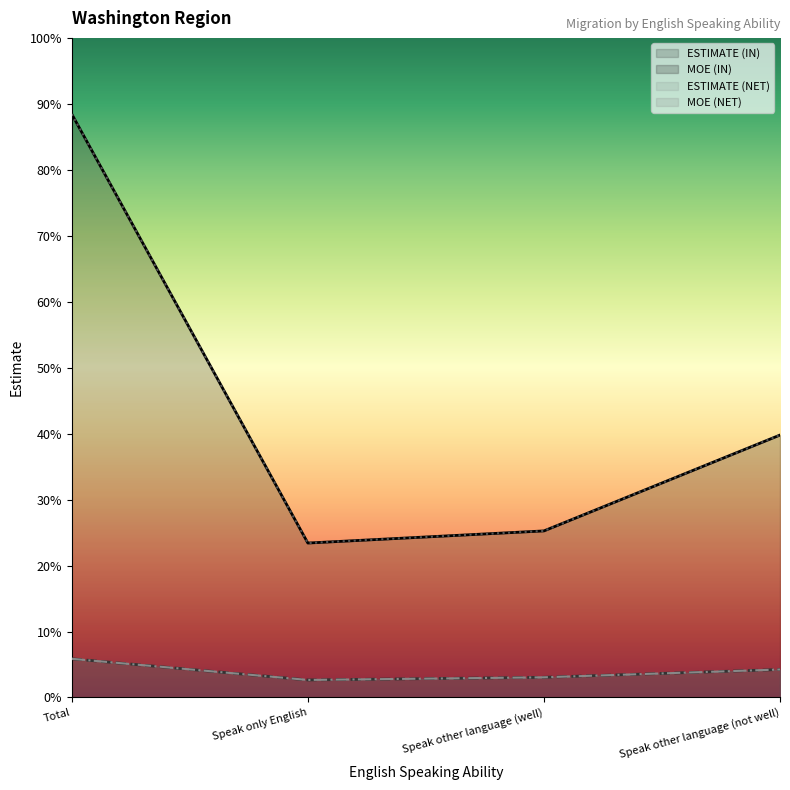

How many lines are shown in the chart?

4